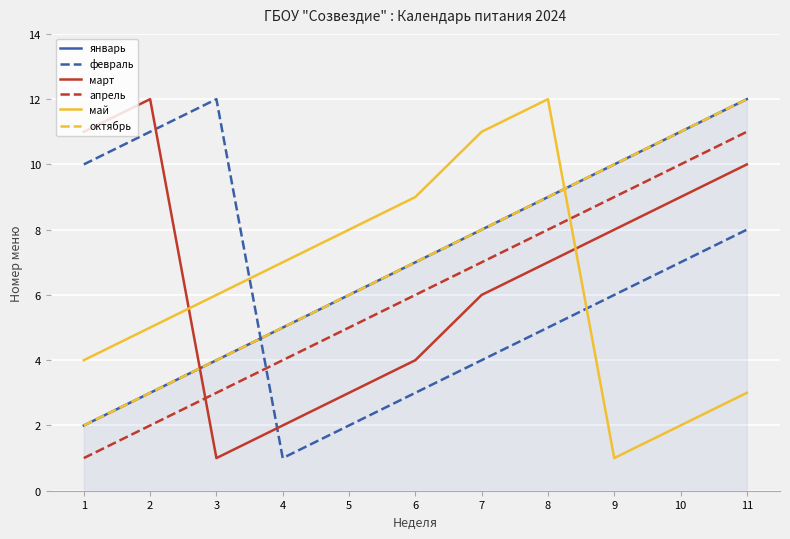

Is it true that октябрь equals 12 at 11?

True